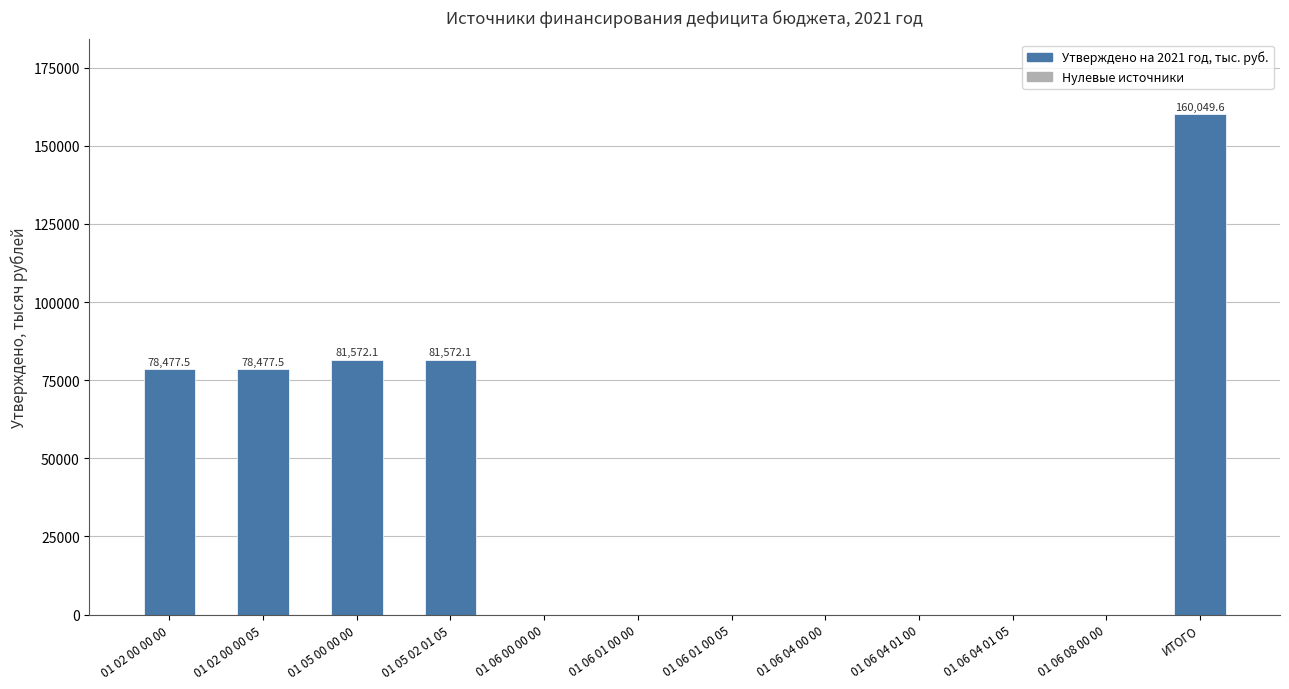

What is the greatest value displayed?

160049.6